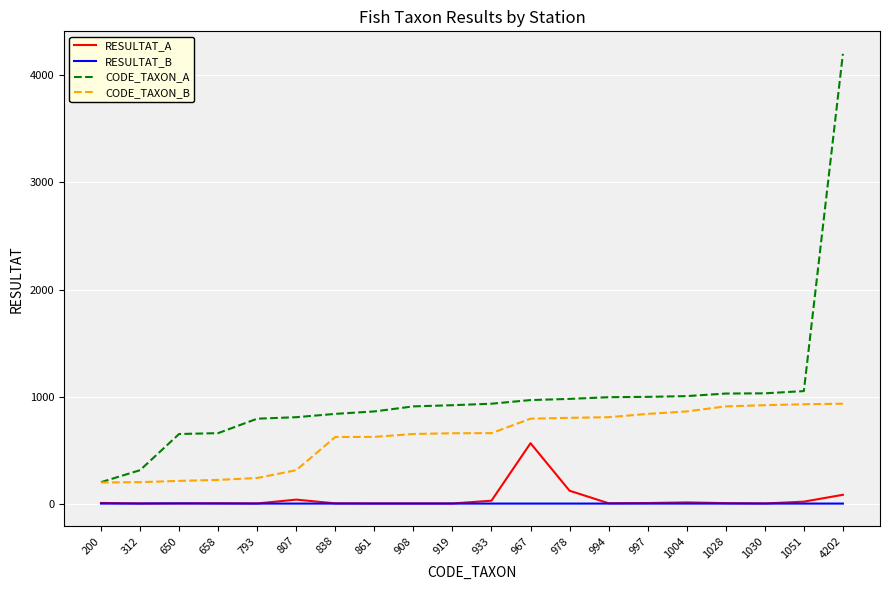

At which label does CODE_TAXON_A reach its peak?

4202